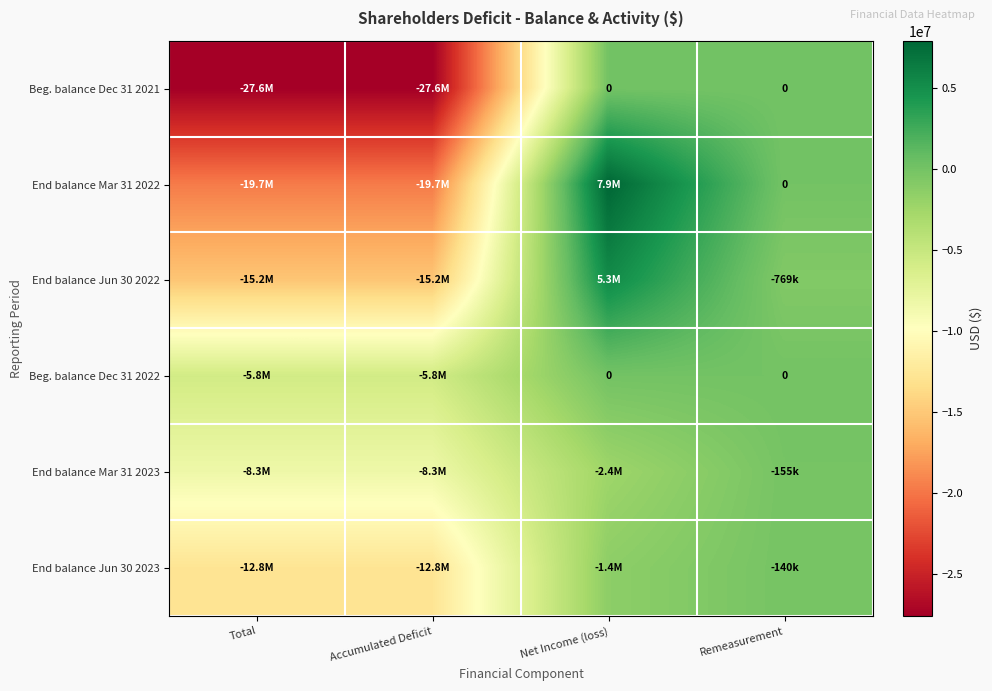

How many data points does each series have?

4